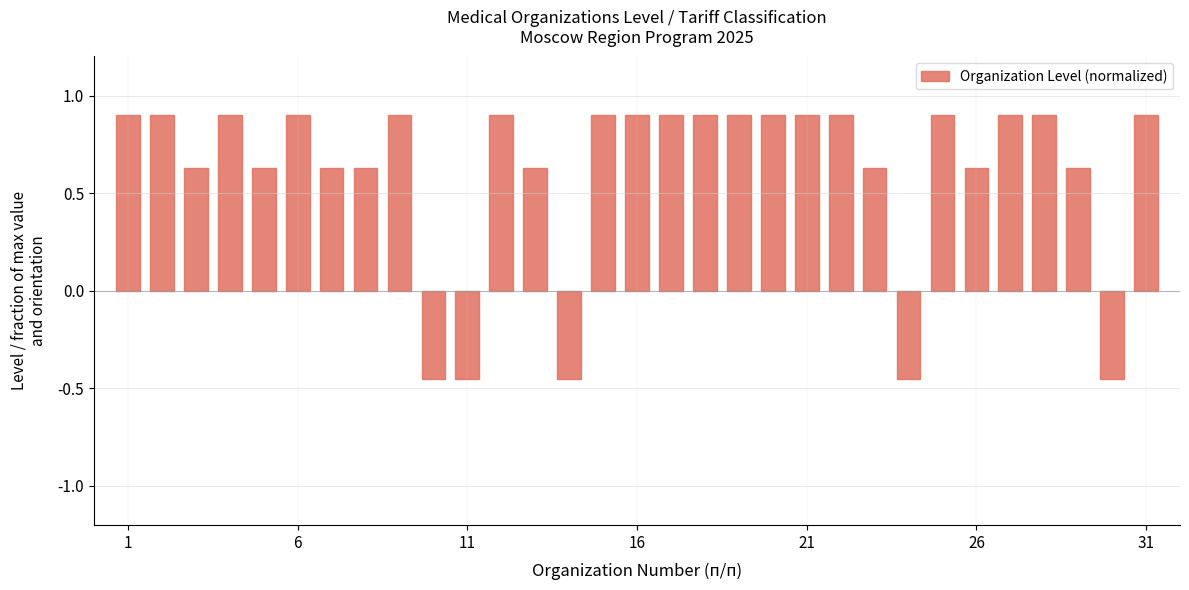

What is the sum of all values?

19.0